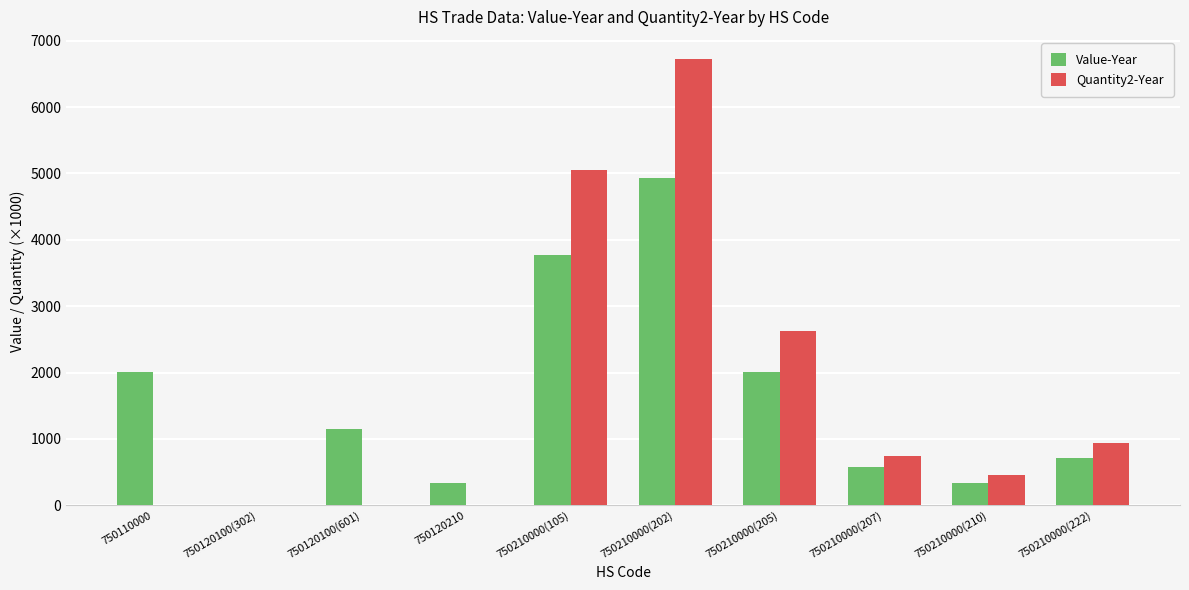

The value of Value-Year at 750210000(202) is 4924.8. True or false?

True